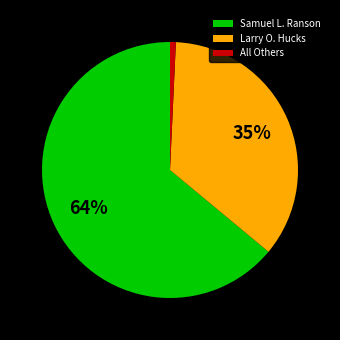

To the nearest percent, what is the combined percentage of All Others and Larry O. Hucks?

36%